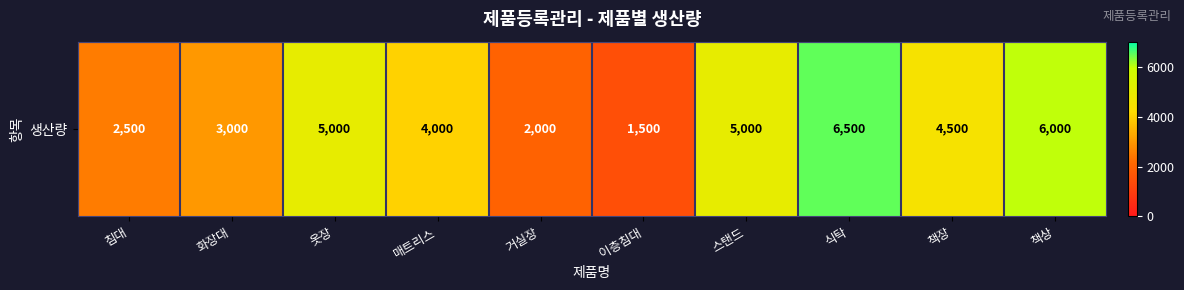

List the labels in order of value, smallest first.

이층침대, 거실장, 침대, 화장대, 매트리스, 책장, 옷장, 스탠드, 책상, 식탁